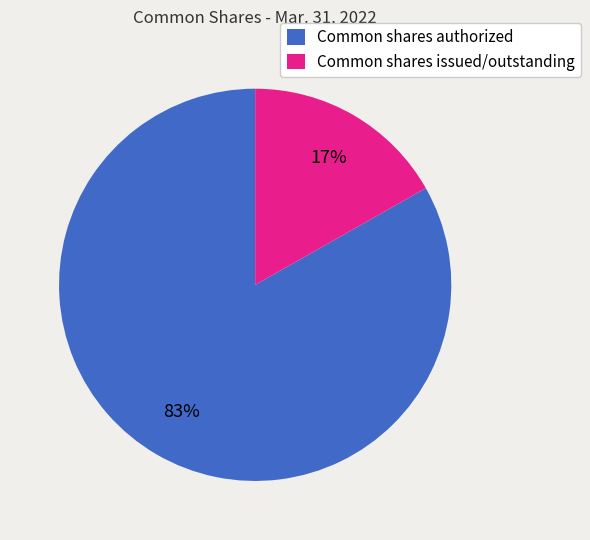

Is it true that Common shares issued/outstanding is 4% of the pie?

False